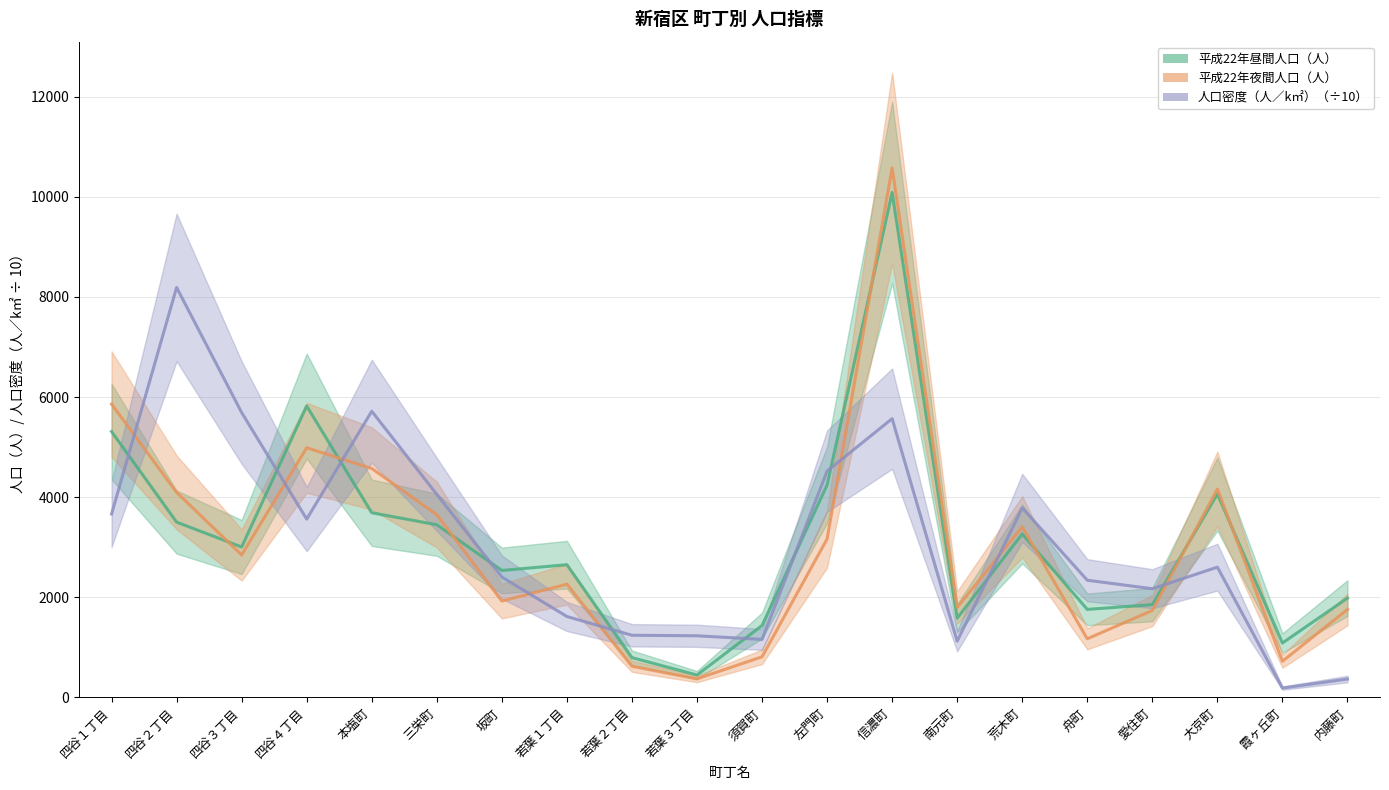

At how many categories does at least one series exceed 5259?

6